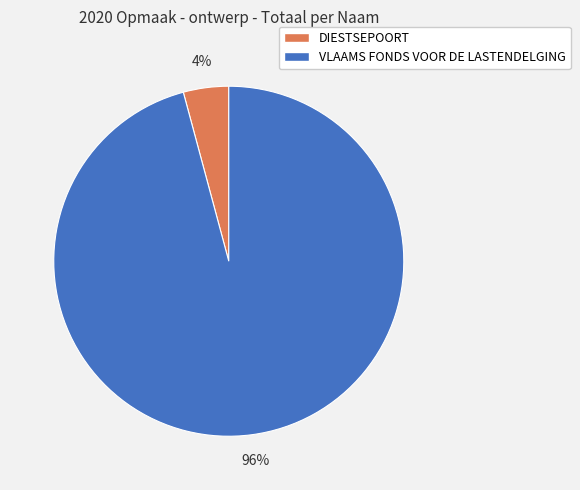

To the nearest percent, what is the difference between the VLAAMS FONDS VOOR DE LASTENDELGING and DIESTSEPOORT slice percentages?

92%